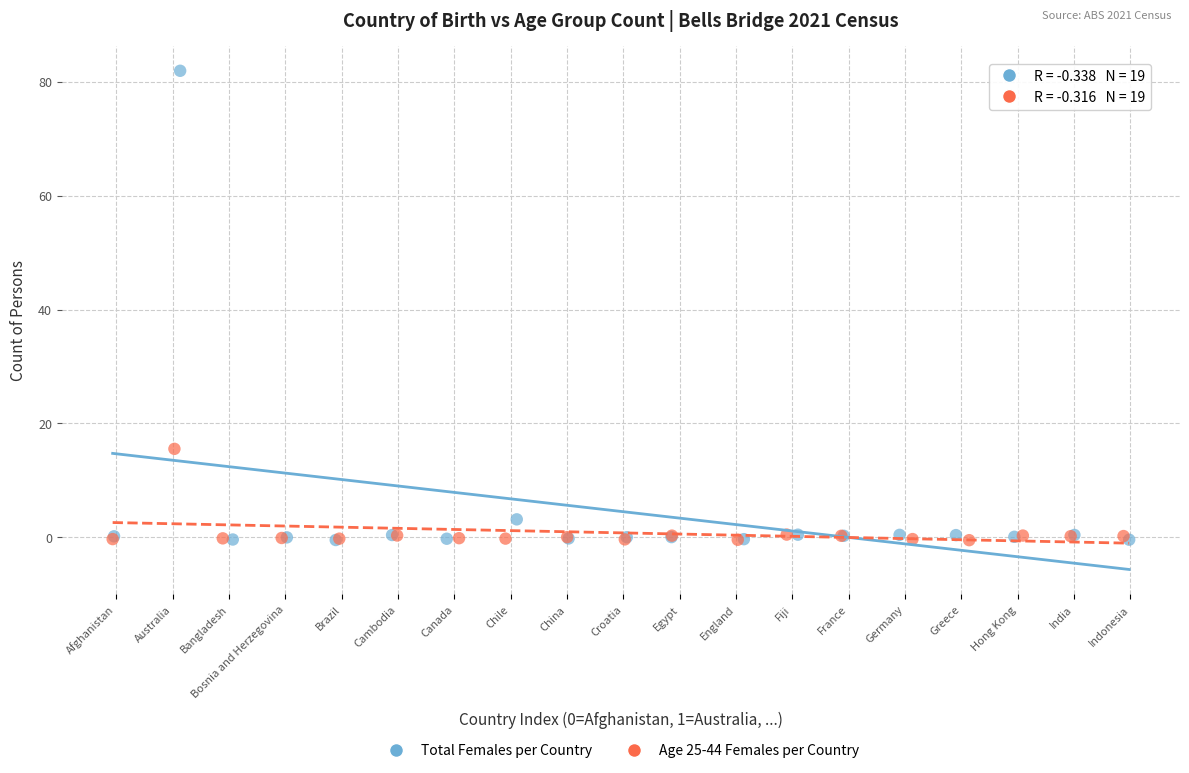

Which series reaches the maximum Y coordinate?

Total Females per Country